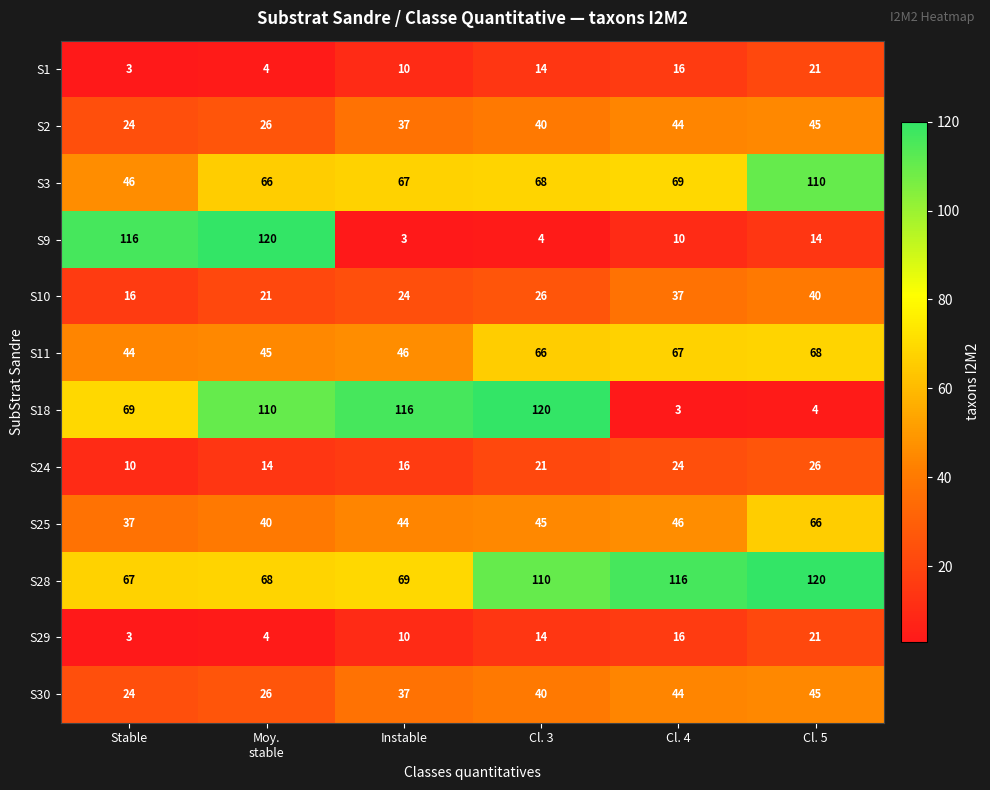

What is the difference between the highest and lowest values at Cl. 5?

116